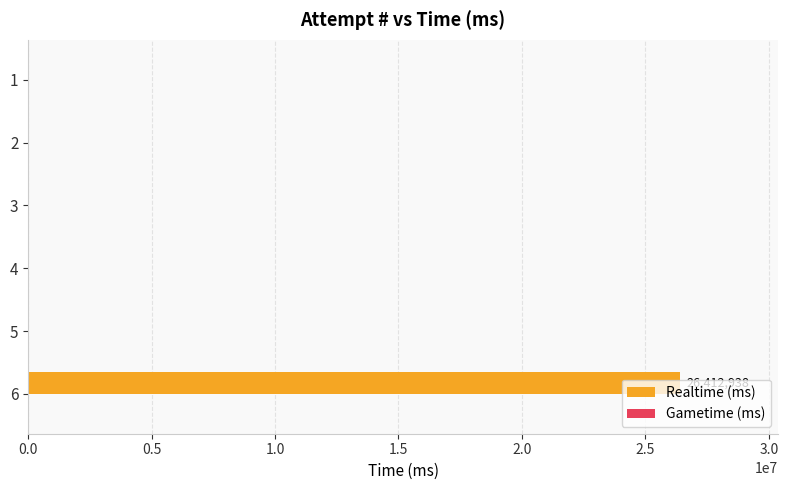

How many data points does each series have?

6